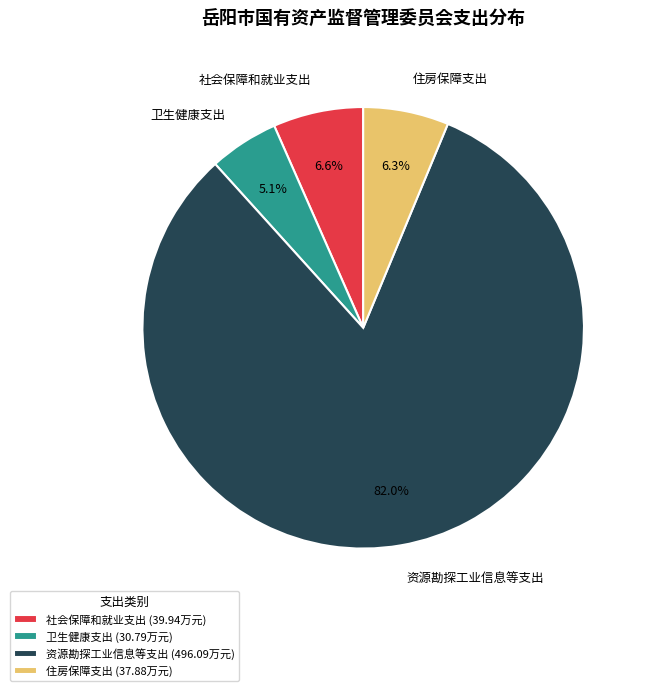

How many segments does this pie chart have?

4